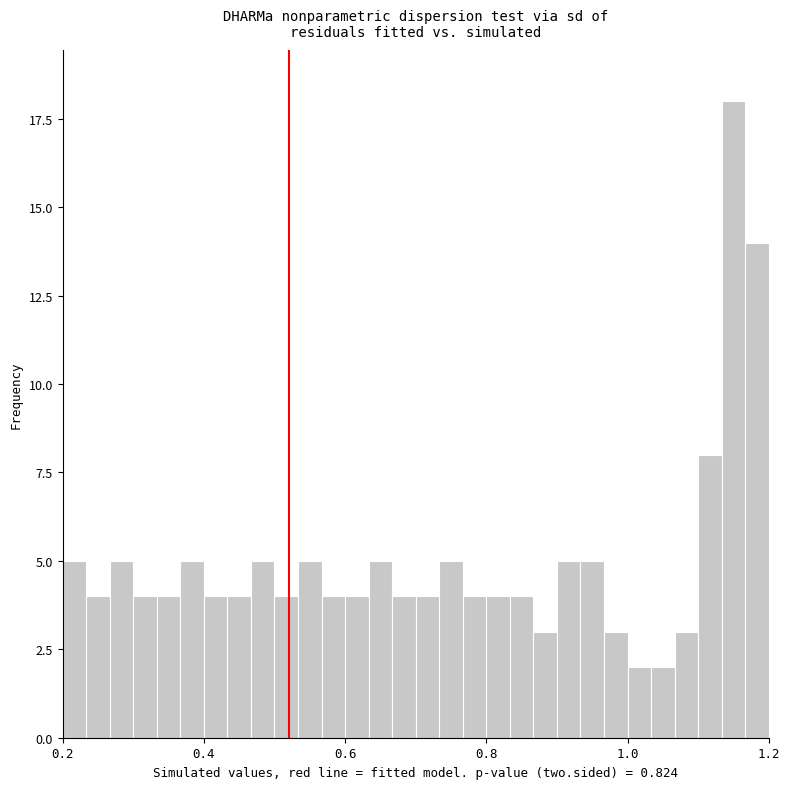

Around what value on the x-axis is the tallest bar? Give the approximate position of its centre, as read against the axis.

1.16